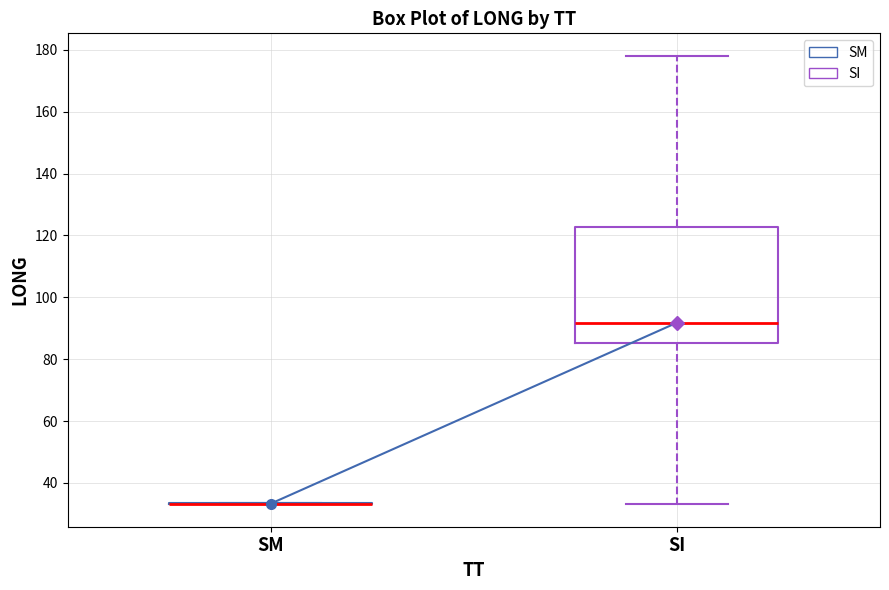

Reading left to right, read every box against the y-axis: the position of its median line, the range the box covers, and the ends of its whiskers. The values are not printed on the chart, so give them approximately, as read against the axis.

SM: box collapsed to a line at 34, whiskers 34 to 34
SI: median 92, box 86 to 122, whiskers 34 to 178